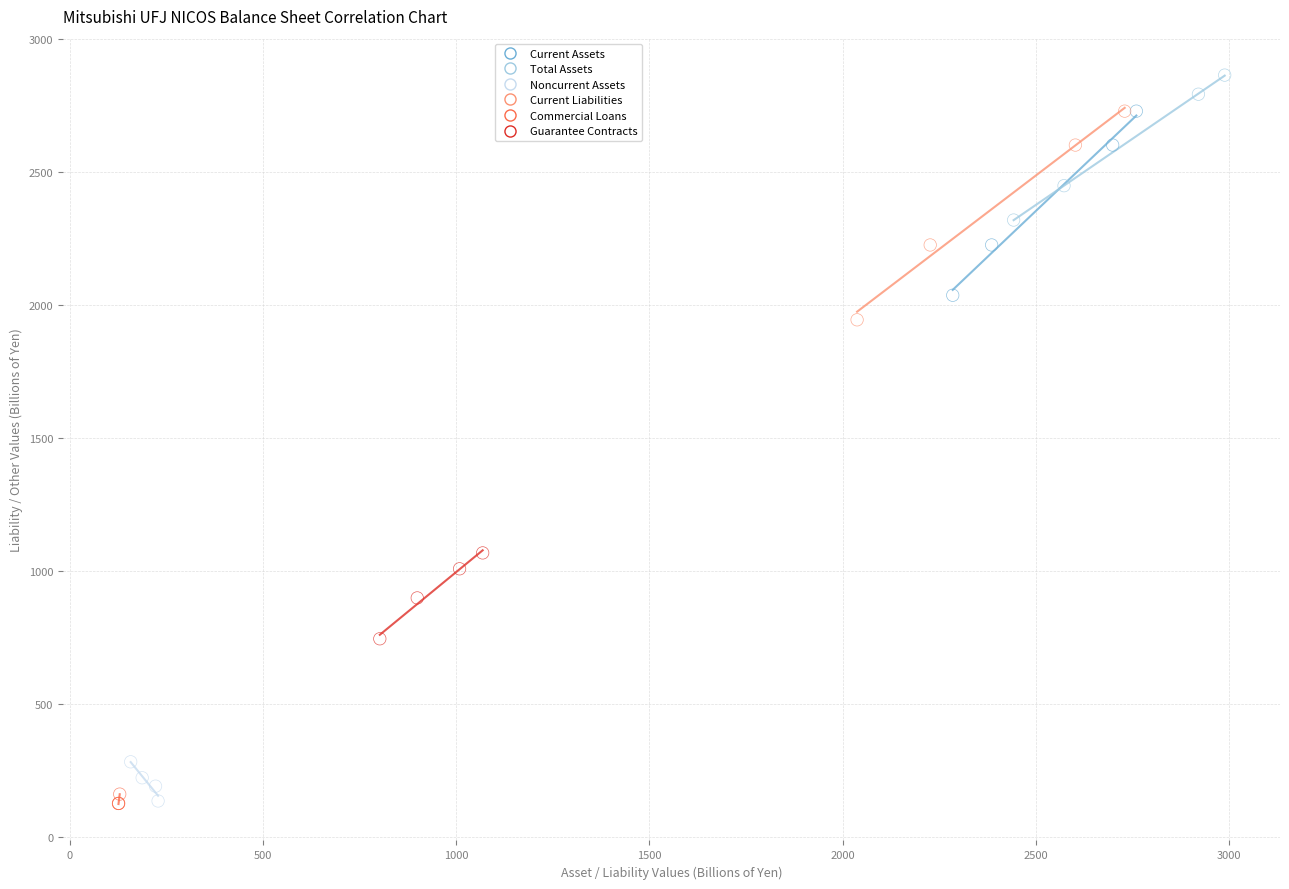

Which series has the widest spread of Y values?

Current Liabilities